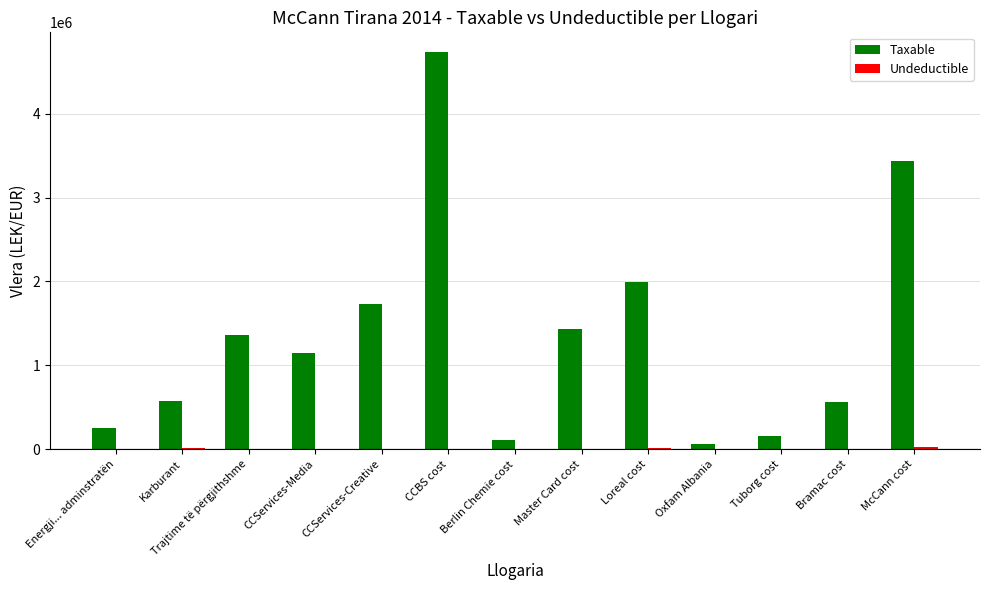

Which series has the largest total across all categories?

Taxable